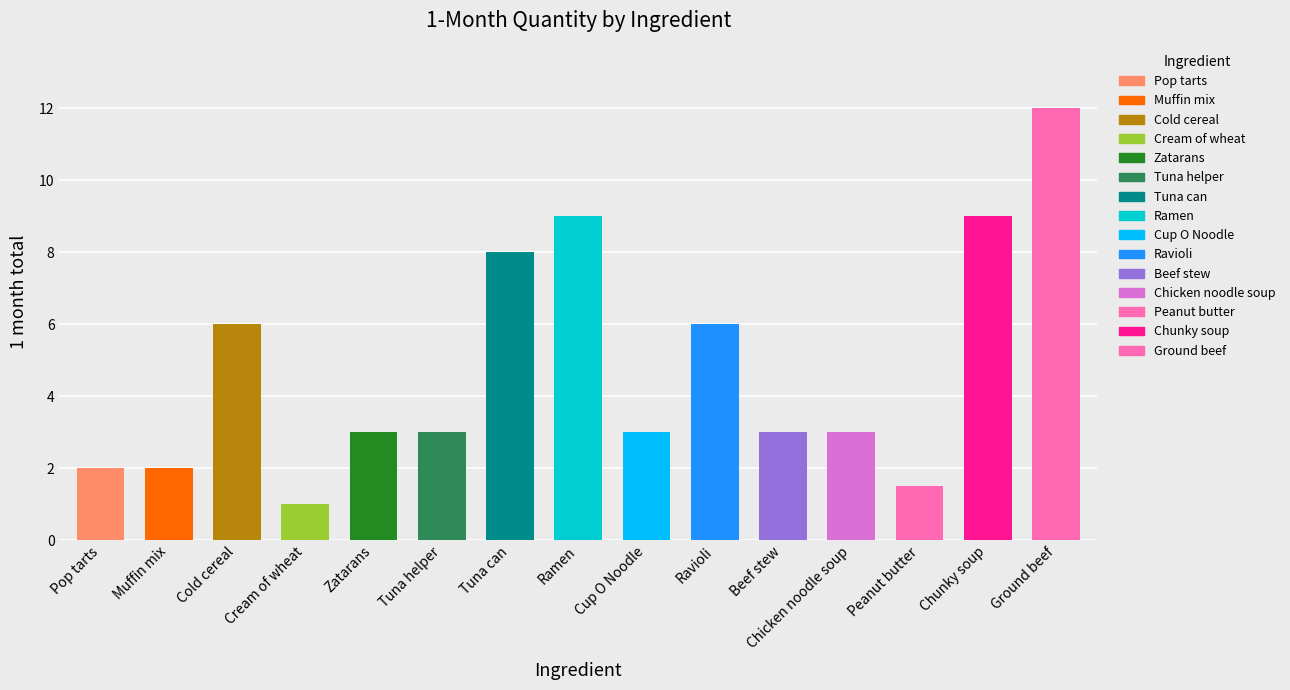

Reading left to right, transcribe all the data shown in this chart.

Pop tarts=2.0	Muffin mix=2.0	Cold cereal=6.0	Cream of wheat=1.0	Zatarans=3.0	Tuna helper=3.0	Tuna can=8.0	Ramen=9.0	Cup O Noodle=3.0	Ravioli=6.0	Beef stew=3.0	Chicken noodle soup=3.0	Peanut butter=1.5	Chunky soup=9.0	Ground beef=12.0